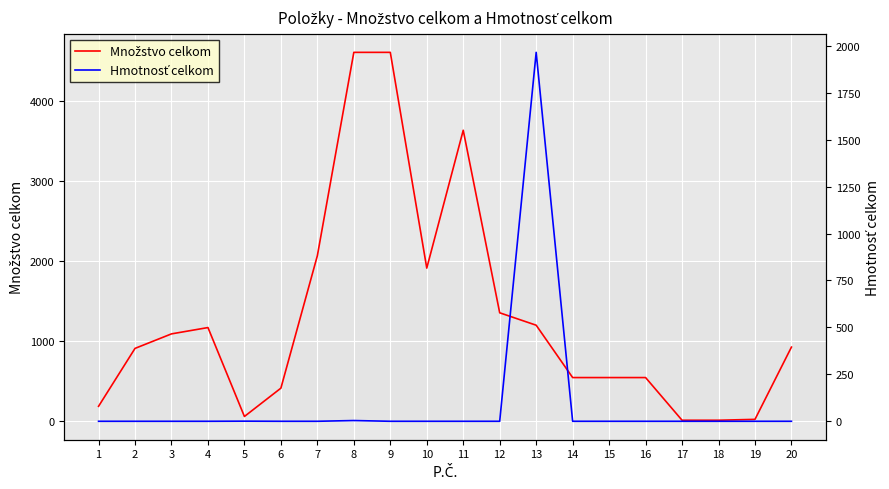

What is the value of the Množstvo celkom point at the 4th from the left?

1171.3